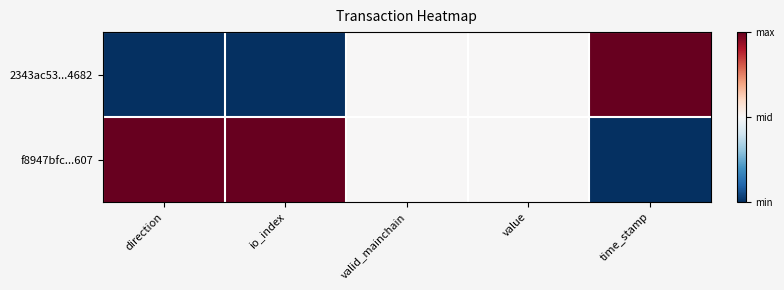

What is the difference between the highest and lowest values at time_stamp?

1.0